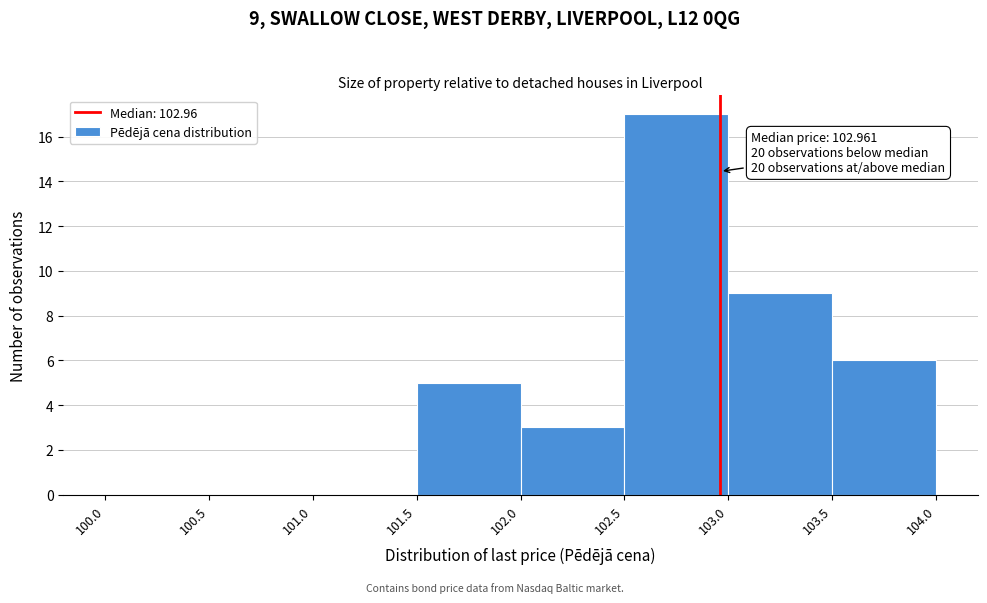

Which range on the x-axis has the tallest bar?

102.5 to 103.0